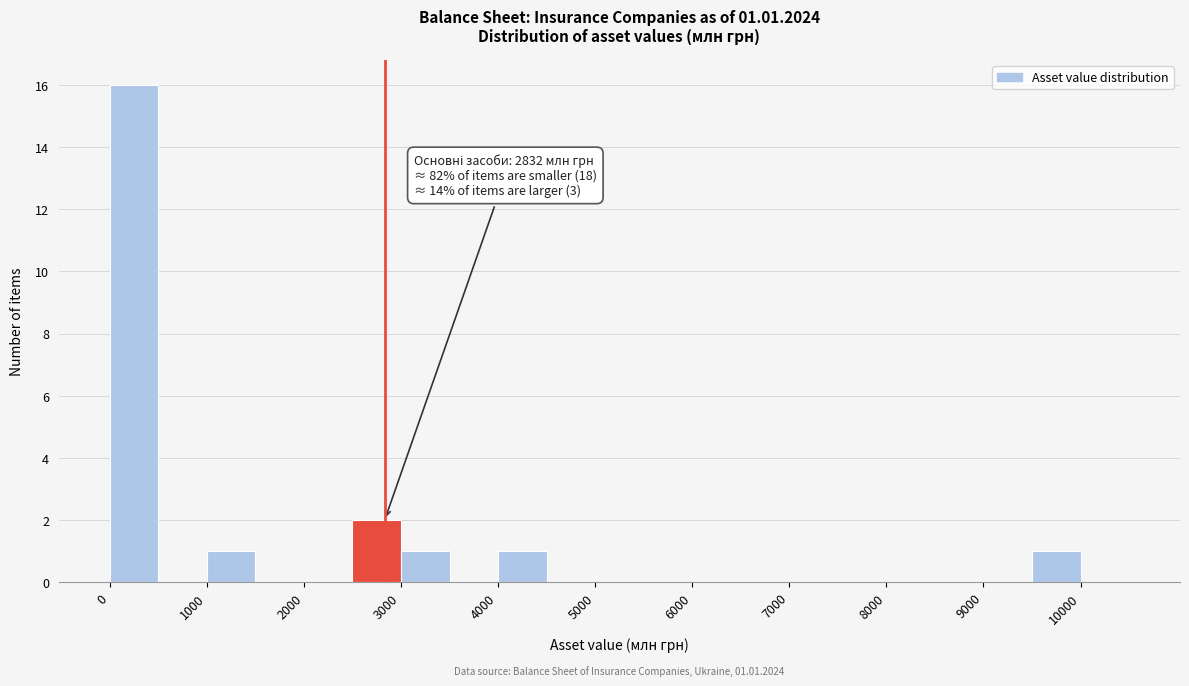

Which range on the x-axis has the tallest bar?

0 to 500